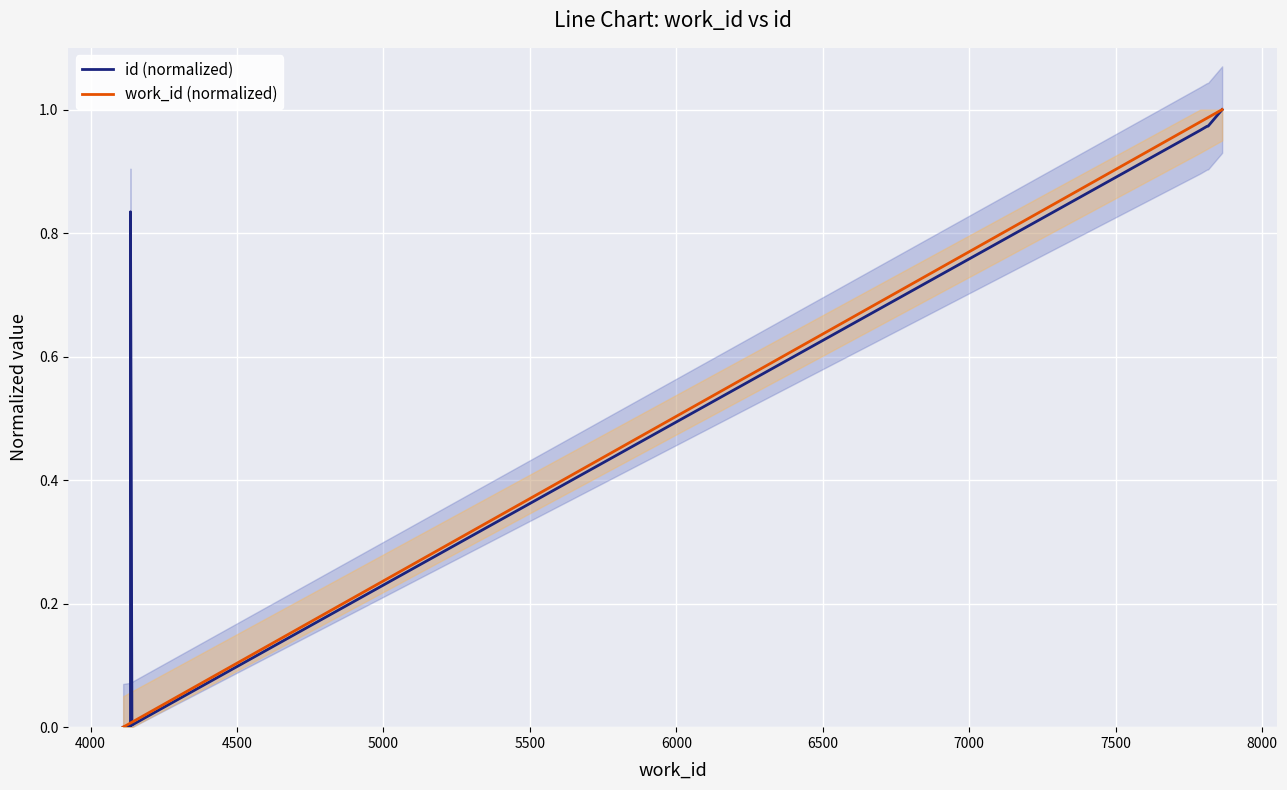

What is the average value of the id (normalized) series?

0.6